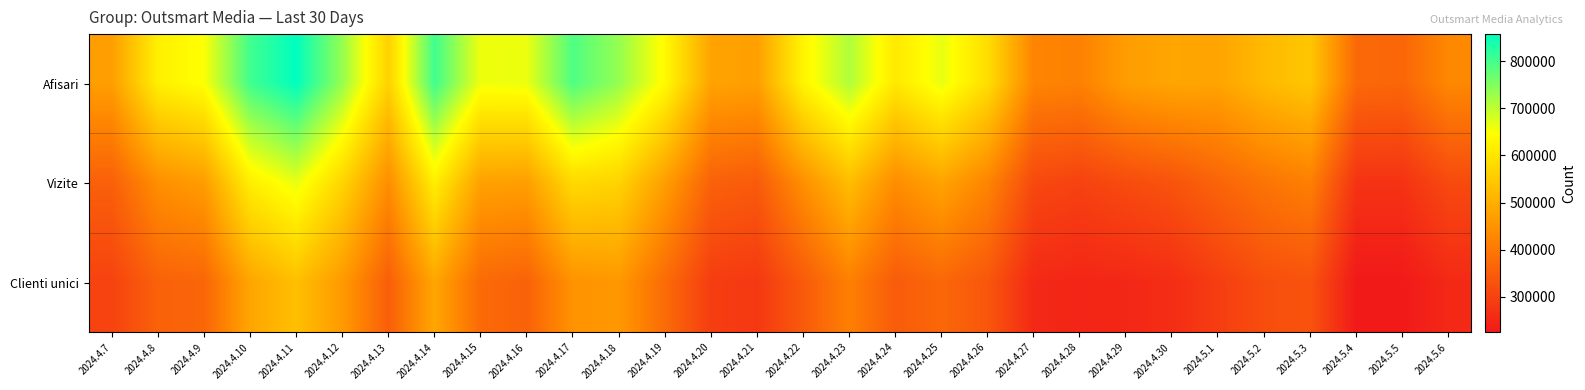

Which series changed the most between 2024.4.8 and 2024.4.17?

Afisari